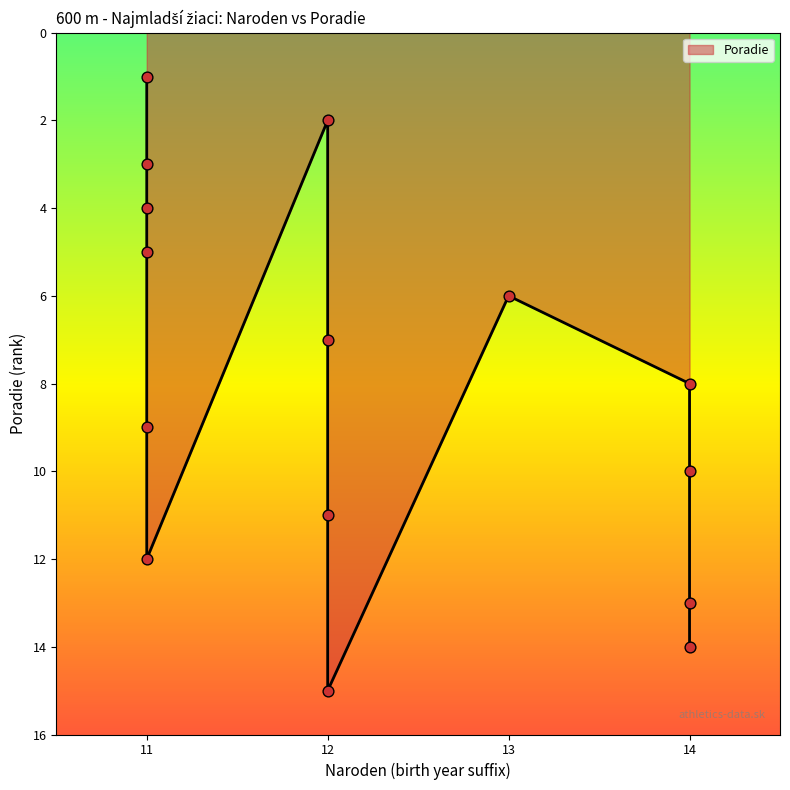

What is the change in value from 11 to 12?

+10